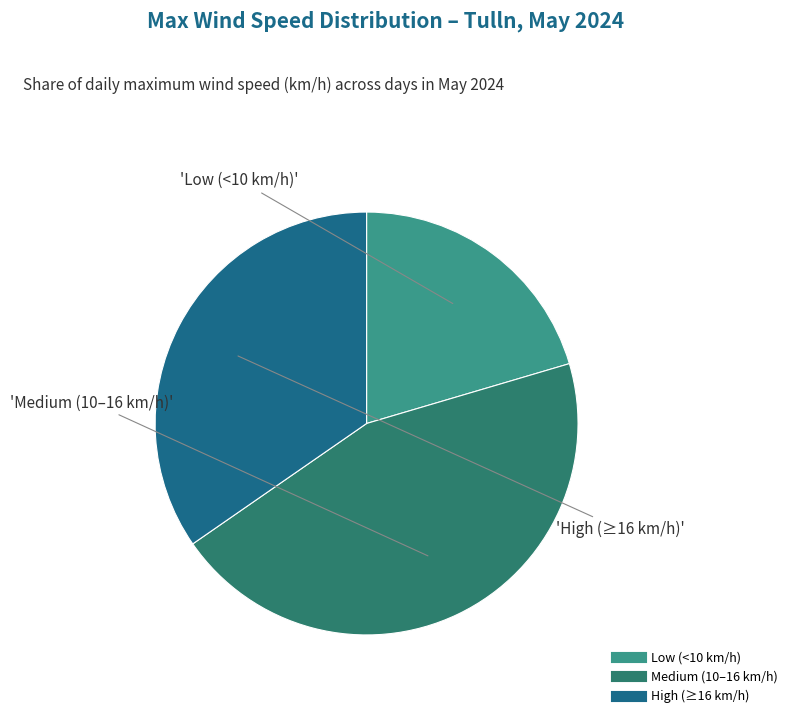

How many slices are in this pie chart?

3